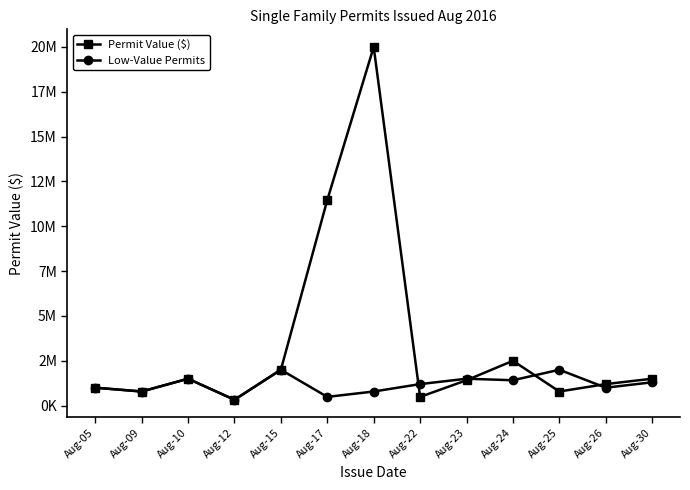

Does the chart display data point markers on the line(s)?

Yes